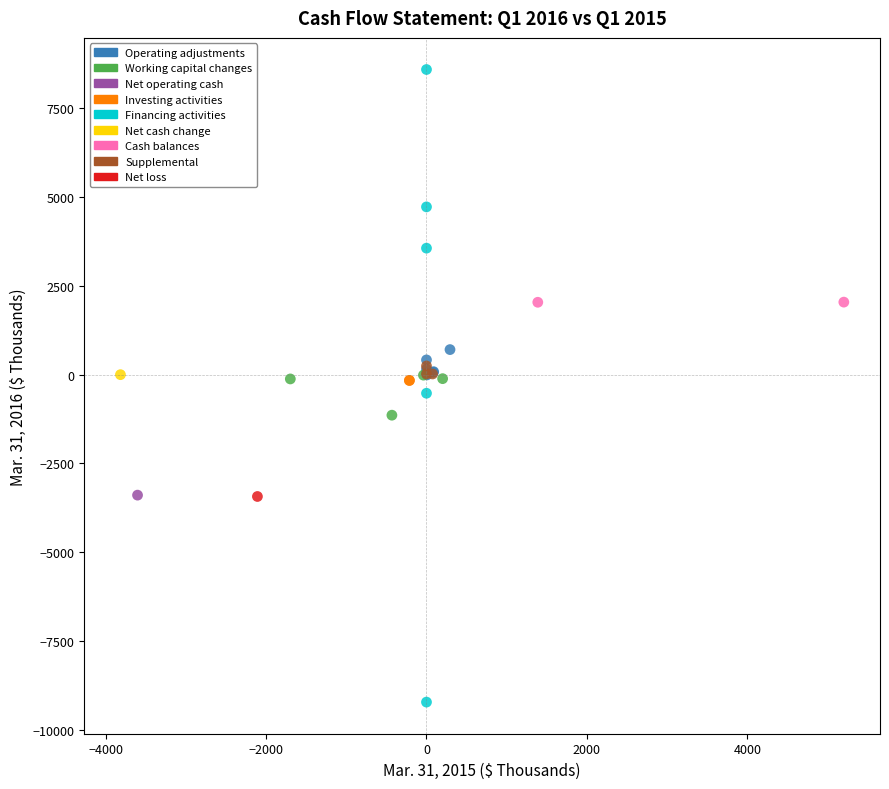

Which series contains the highest Y value?

Financing activities